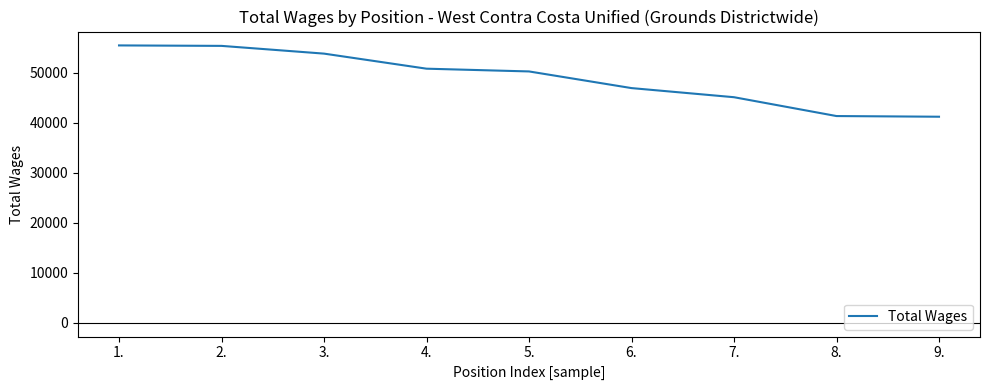

Is this an area chart (filled region under the line)?

No